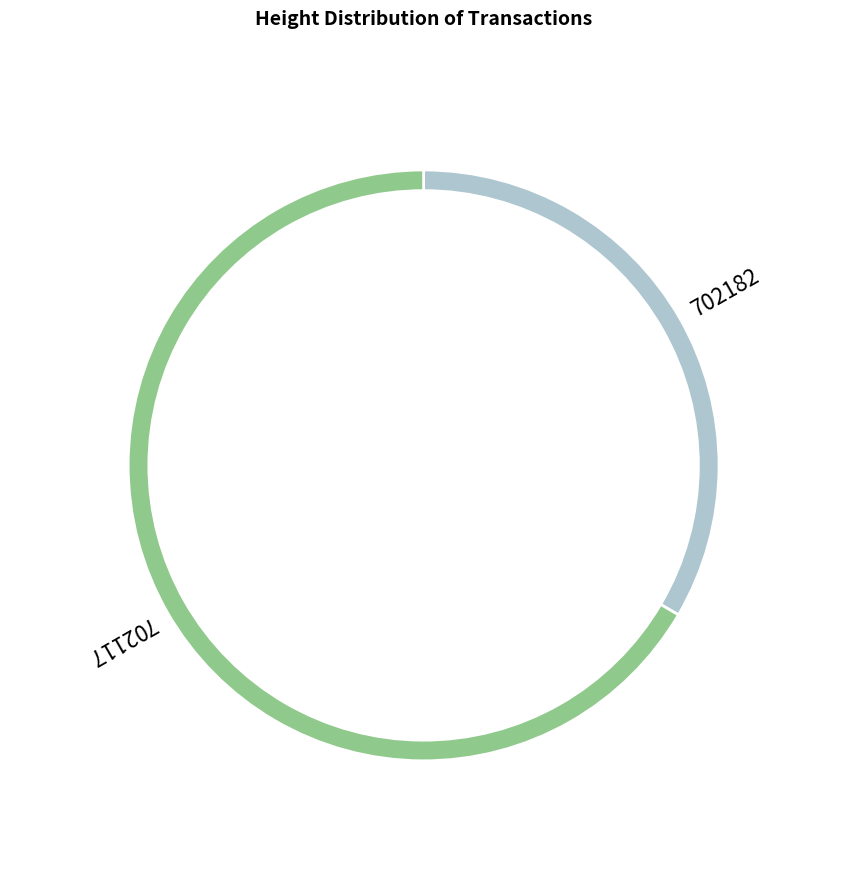

Which slice is the smallest?

702182